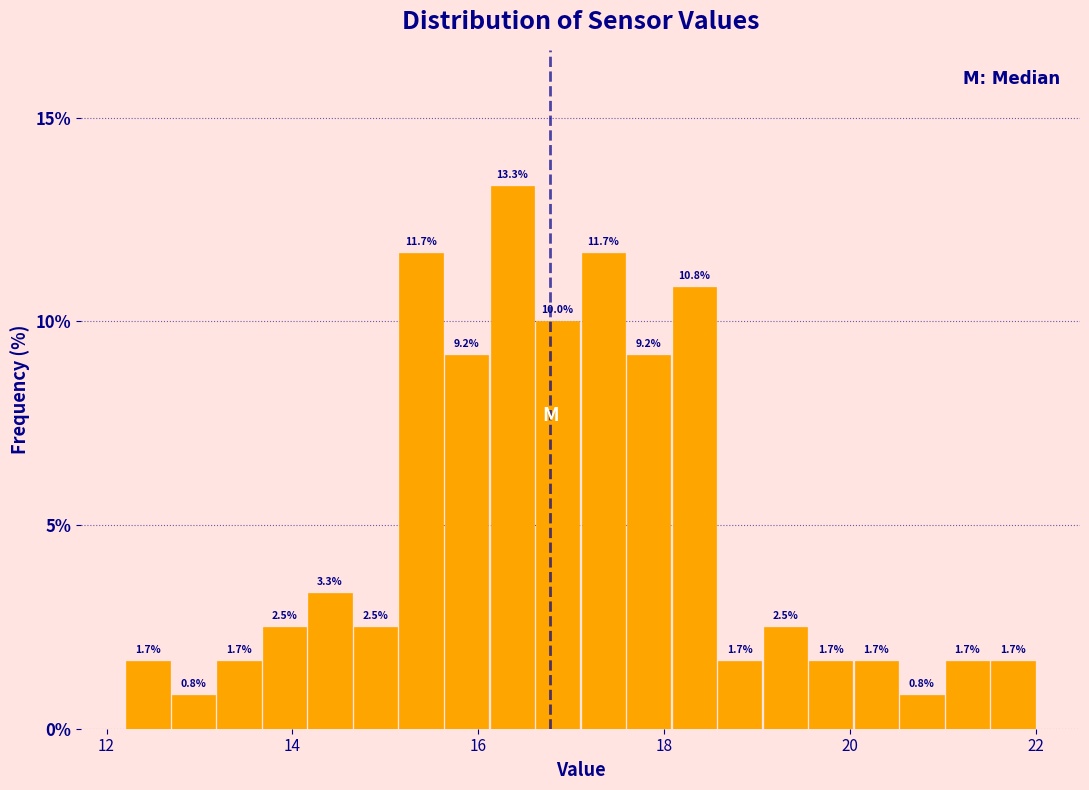

Around what value on the x-axis is the tallest bar? Give the approximate position of its centre, as read against the axis.

16.4